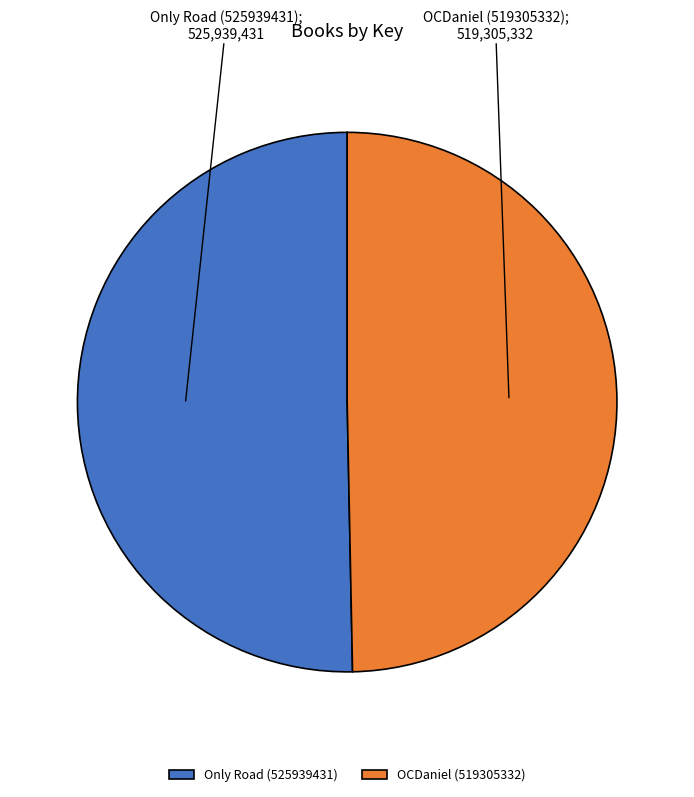

Which category has the biggest portion of the pie?

Only Road (525939431)